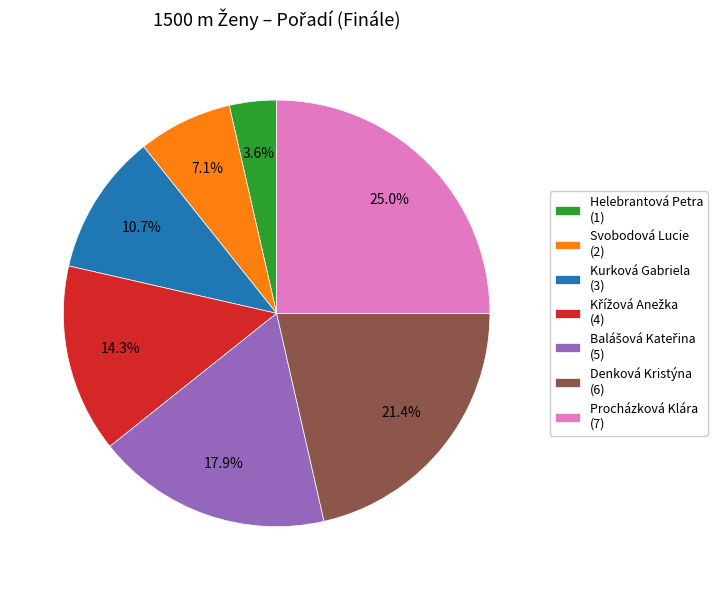

How much of the chart is everything except Kurková Gabriela (3)?

89.3%